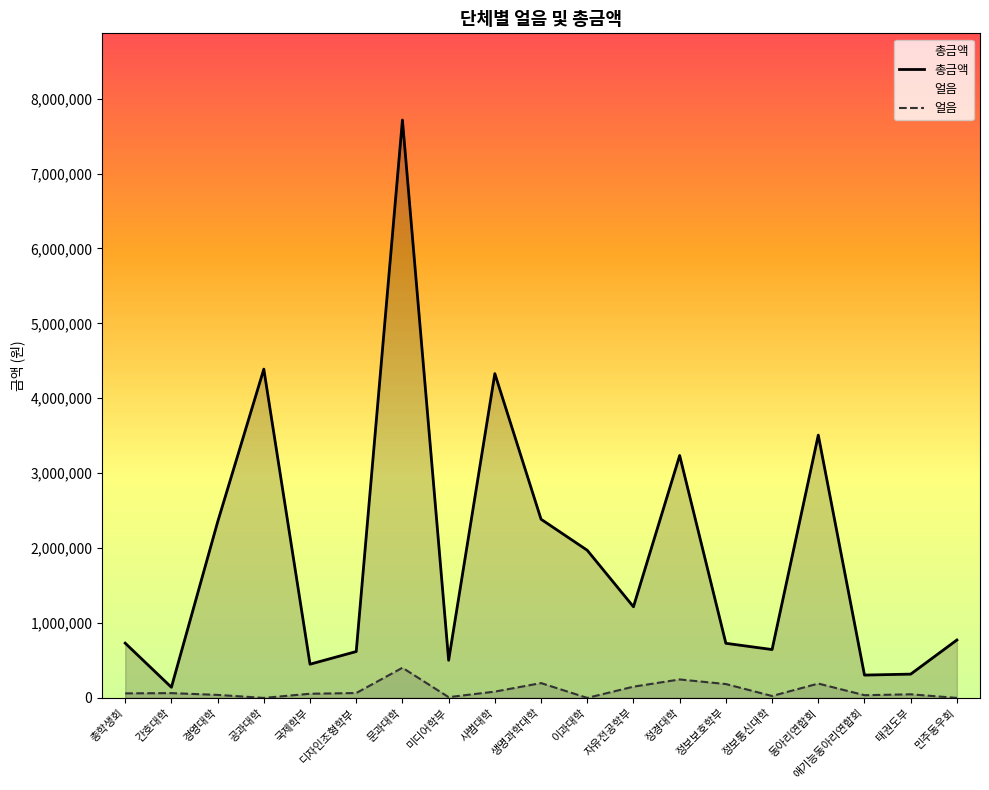

Between 문과대학 and 태권도부, which series saw the biggest shift?

총금액